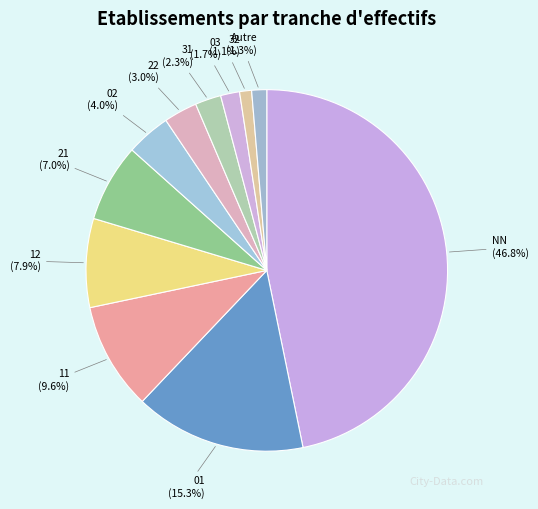

Between Autre (1.3%) and 31 (2.3%), which is larger?

31 (2.3%)